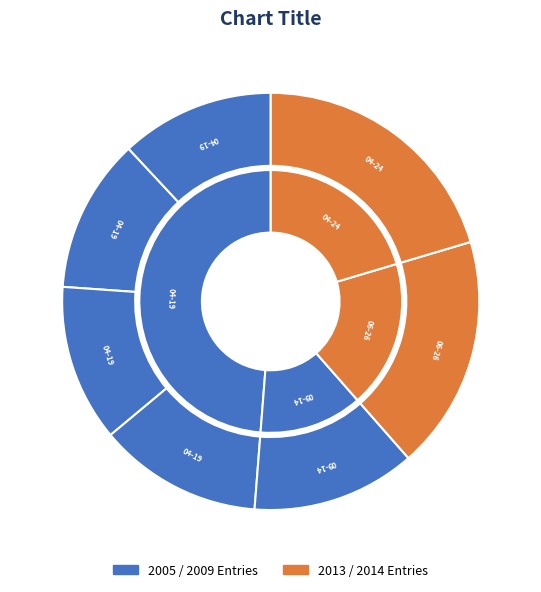

Between 2005-04-19 and 2013-06-26, which is larger?

2013-06-26